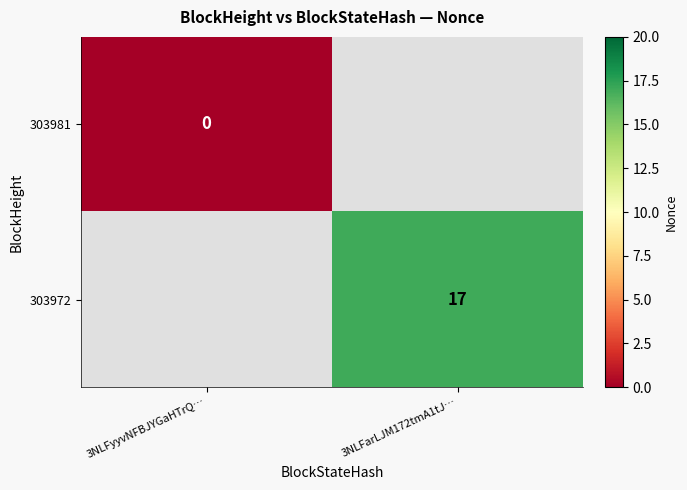

The value of 303972 at 3NLFarLJM172tmA1tJ… is 17. True or false?

True